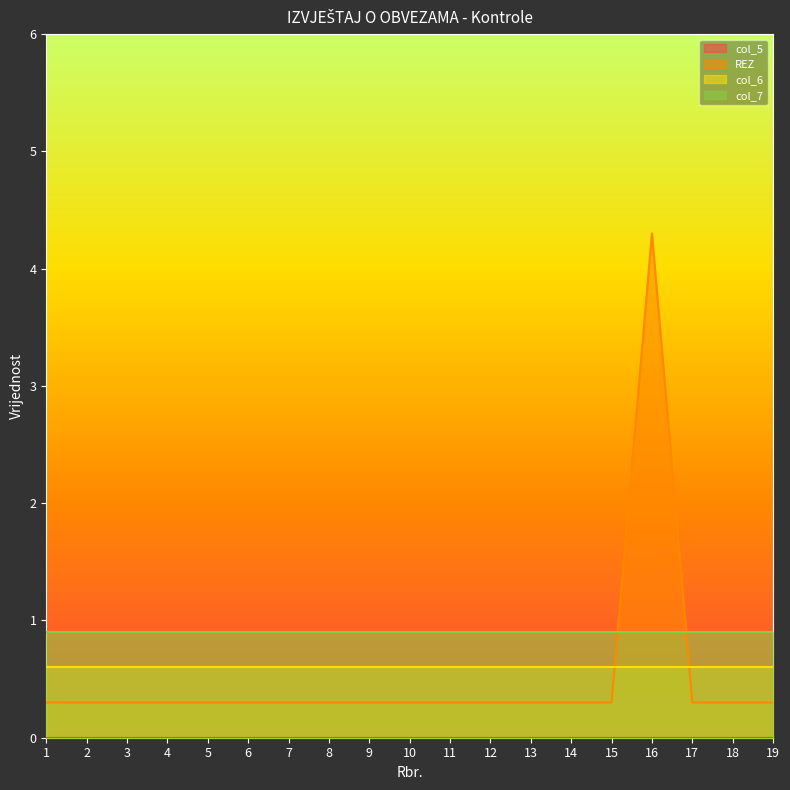

How many series are shown in this chart?

4